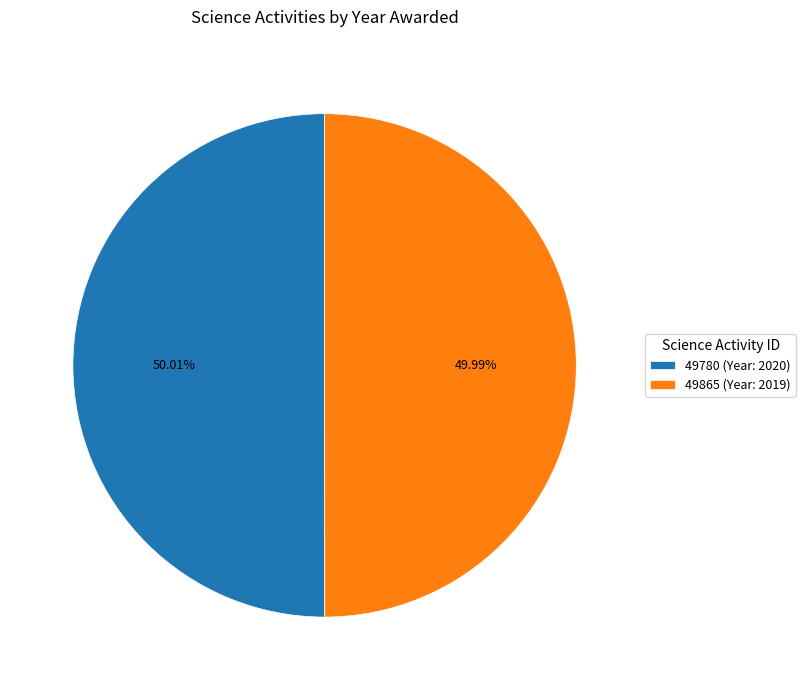

Is it true that 49780 is 45% of the pie?

False